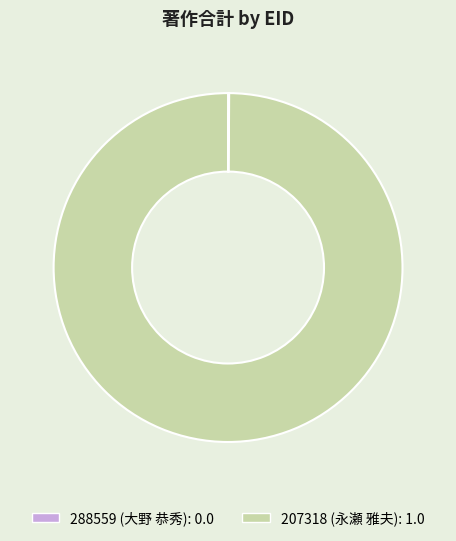

What is the majority slice?

207318